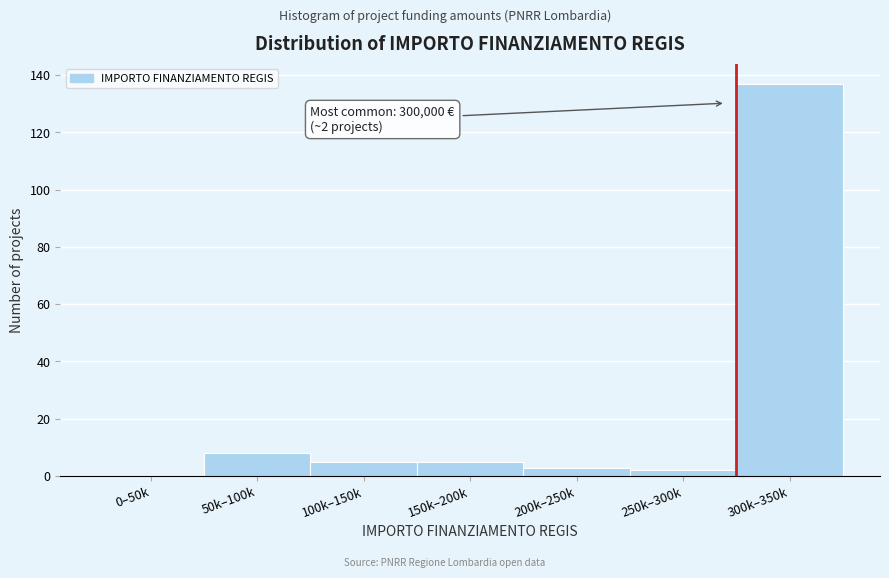

Reading left to right, what are all the values shown in this chart?

0–50k=0	50k–100k=8	100k–150k=5	150k–200k=5	200k–250k=3	250k–300k=2	300k–350k=137